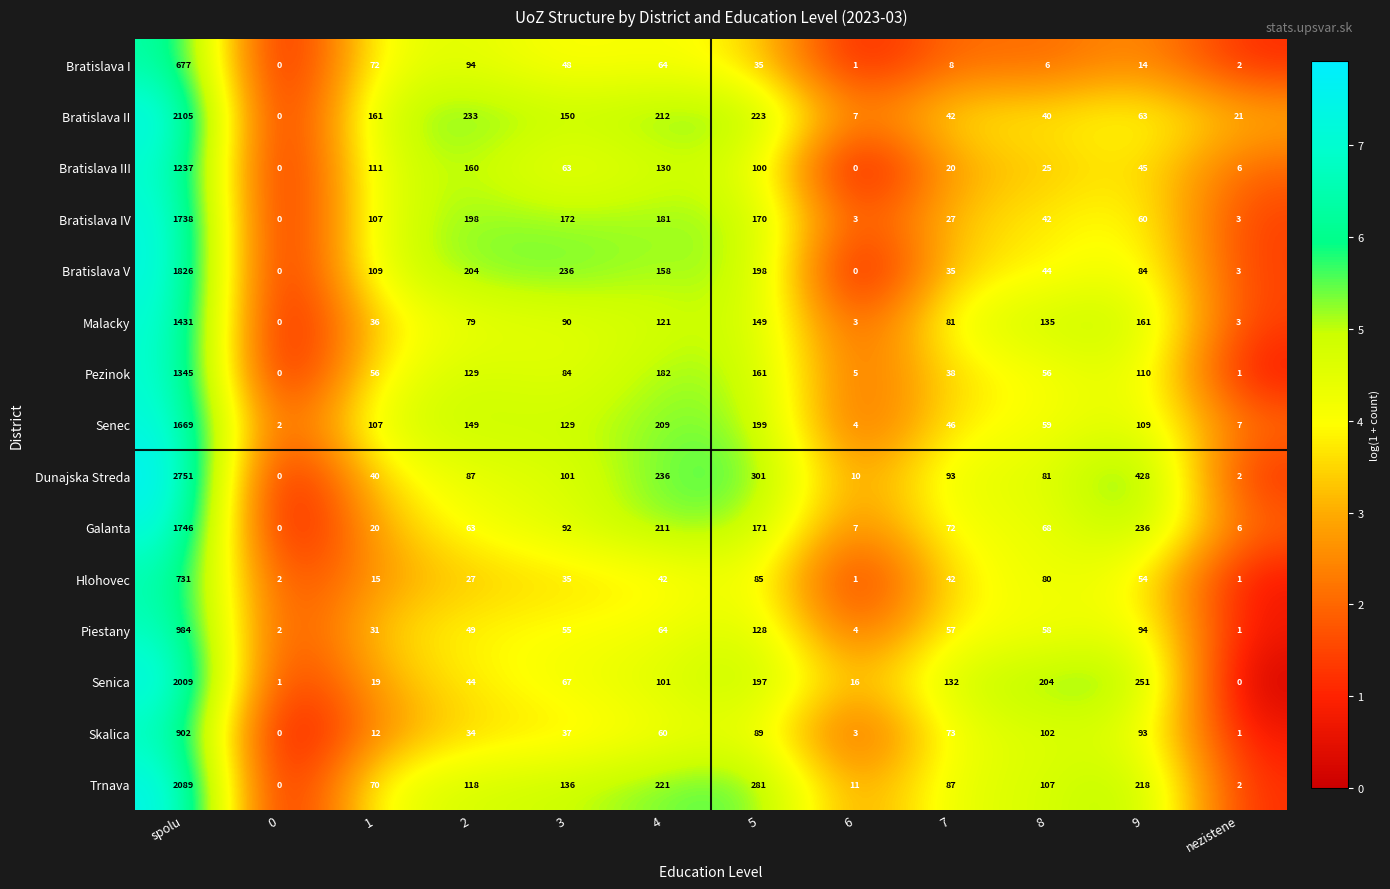

Is it true that Bratislava IV equals 258 at 5?

False